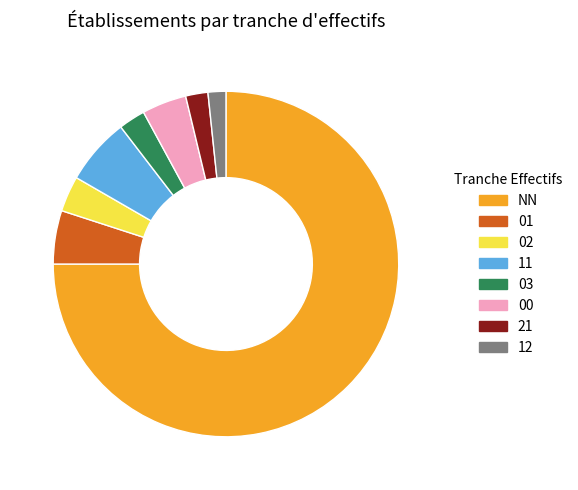

How many segments does this pie chart have?

8